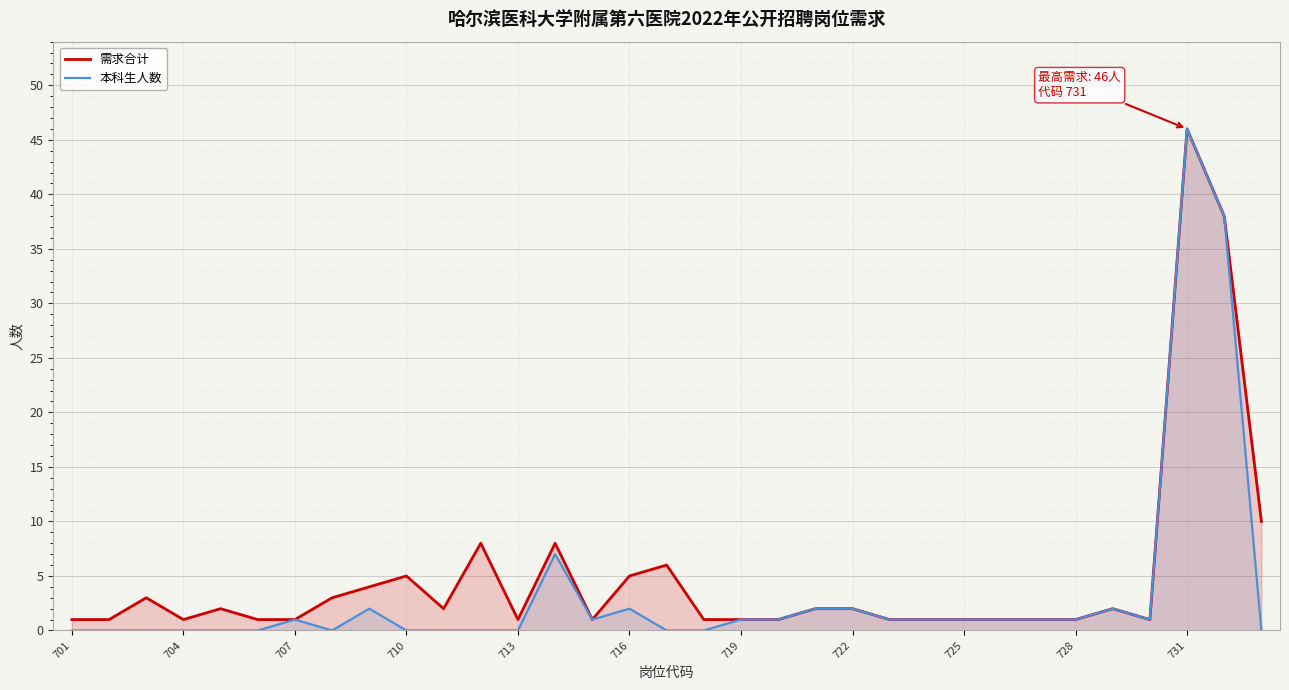

Reading right to left, extract all data points from this chart.

需求合计: 10	38	46	1	2	1	1	1	1	1	1	2	2	1	1	1	6	5	1	8	1	8	2	5	4	3	1	1	2	1	3	1	1
本科生人数: 0	38	46	1	2	1	1	1	1	1	1	2	2	1	1	0	0	2	1	7	0	0	0	0	2	0	1	0	0	0	0	0	0